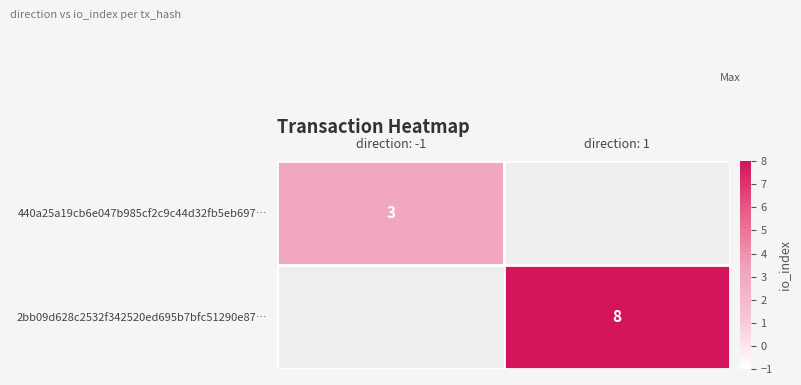

Is it true that 2bb09d628c2532f342520ed695b7bfc51290e87… equals 3 at direction: 1?

False